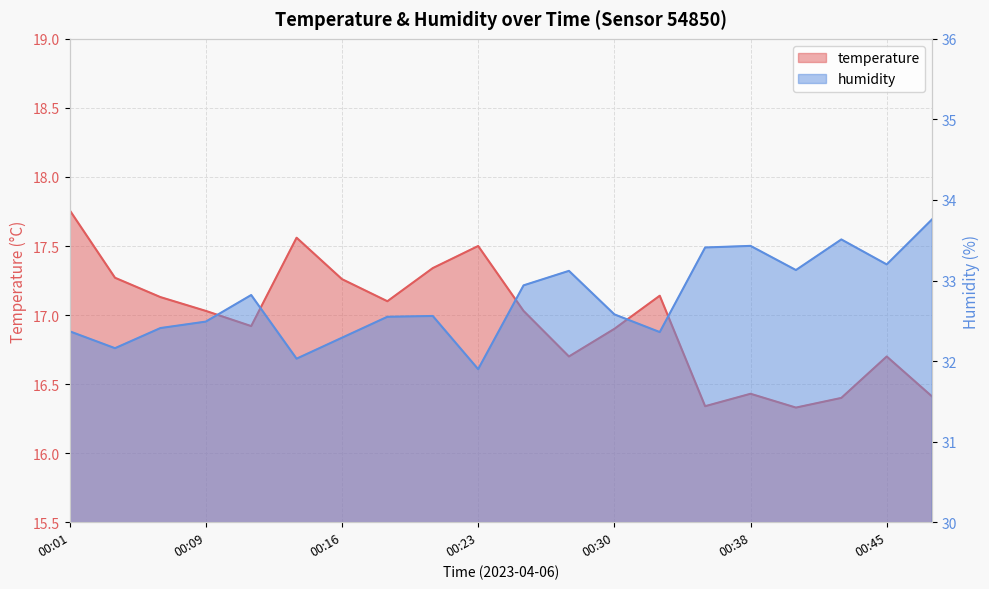

Reading left to right, what are all the values shown in this chart?

temperature: 00:01=17.8	00:04=17.3	00:06=17.1	00:09=17.0	00:11=16.9	00:13=17.6	00:16=17.3	00:18=17.1	00:21=17.3	00:23=17.5	00:26=17.0	00:28=16.7	00:30=16.9	00:33=17.1	00:35=16.3	00:38=16.4	00:40=16.3	00:43=16.4	00:45=16.7	00:48=16.4
humidity: 00:01=32.4	00:04=32.2	00:06=32.4	00:09=32.5	00:11=32.8	00:13=32.0	00:16=32.3	00:18=32.5	00:21=32.6	00:23=31.9	00:26=32.9	00:28=33.1	00:30=32.6	00:33=32.4	00:35=33.4	00:38=33.4	00:40=33.1	00:43=33.5	00:45=33.2	00:48=33.8